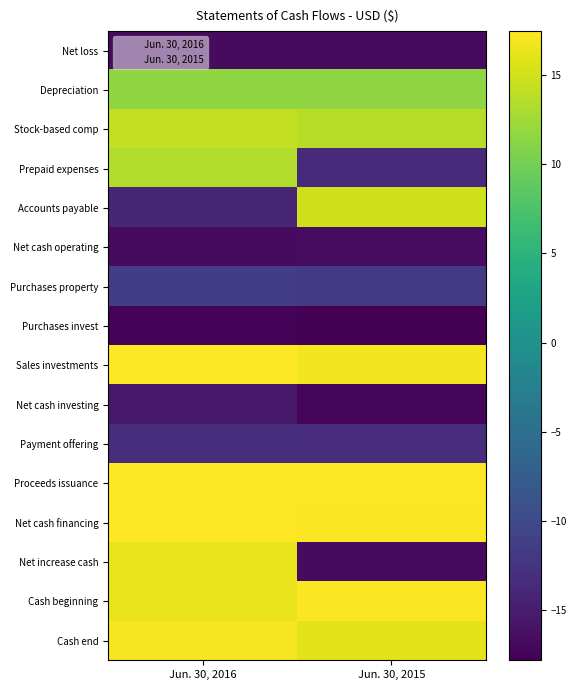

Reading left to right, what are all the values shown in this chart?

Net loss: Jun. 30, 2016=-16.8	Jun. 30, 2015=-16.8
Depreciation: Jun. 30, 2016=11.6	Jun. 30, 2015=11.6
Stock-based comp: Jun. 30, 2016=14.2	Jun. 30, 2015=13.7
Prepaid expenses: Jun. 30, 2016=13.5	Jun. 30, 2015=-13.6
Accounts payable: Jun. 30, 2016=-14.0	Jun. 30, 2015=15.0
Net cash operating: Jun. 30, 2016=-16.8	Jun. 30, 2015=-16.6
Purchases property: Jun. 30, 2016=-11.4	Jun. 30, 2015=-11.8
Purchases invest: Jun. 30, 2016=-17.5	Jun. 30, 2015=-17.8
Sales investments: Jun. 30, 2016=17.4	Jun. 30, 2015=16.8
Net cash investing: Jun. 30, 2016=-15.6	Jun. 30, 2015=-17.4
Payment offering: Jun. 30, 2016=-13.3	Jun. 30, 2015=-13.3
Proceeds issuance: Jun. 30, 2016=17.5	Jun. 30, 2015=17.5
Net cash financing: Jun. 30, 2016=17.4	Jun. 30, 2015=17.3
Net increase cash: Jun. 30, 2016=16.3	Jun. 30, 2015=-16.8
Cash beginning: Jun. 30, 2016=16.3	Jun. 30, 2015=17.2
Cash end: Jun. 30, 2016=17.0	Jun. 30, 2015=16.1